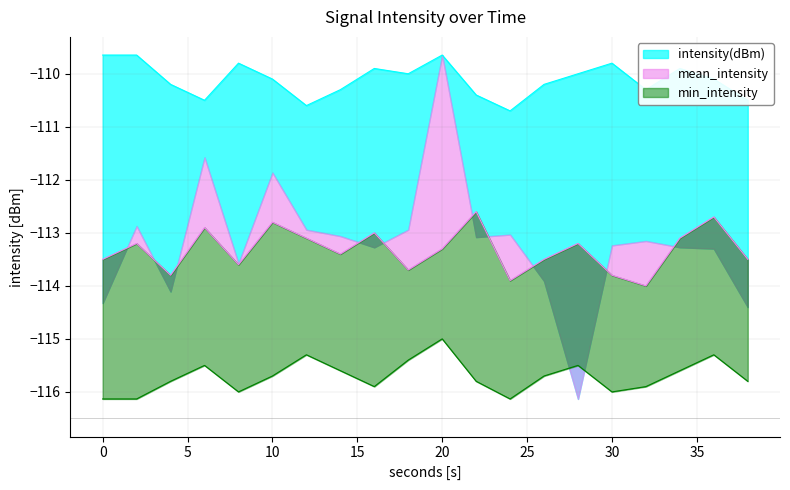

True or false: min_intensity and max_intensity intersect in this chart.

False